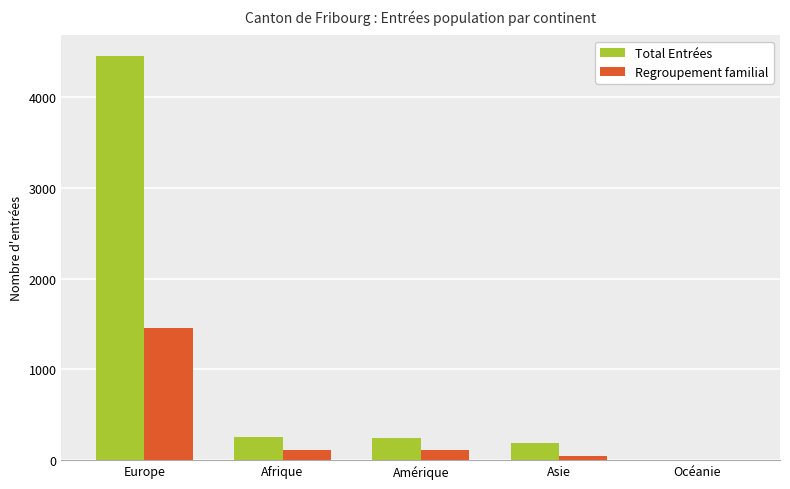

Which series has the largest total across all categories?

Total Entrées